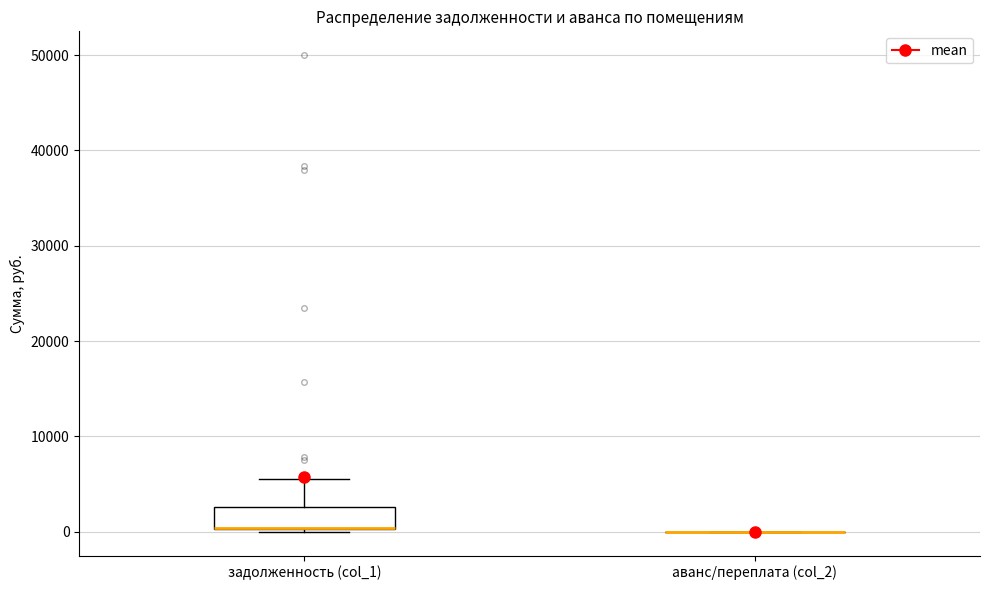

Reading left to right, read every box against the y-axis: the position of its median line, the range the box covers, and the ends of its whiskers. The values are not printed on the chart, so give them approximately, as read against the axis.

задолженность (col_1): median 0 (drawn on the box's lower edge), box 0 to 3000, whiskers 0 to 5000
аванс/переплата (col_2): box collapsed to a line at 0, whiskers 0 to 0